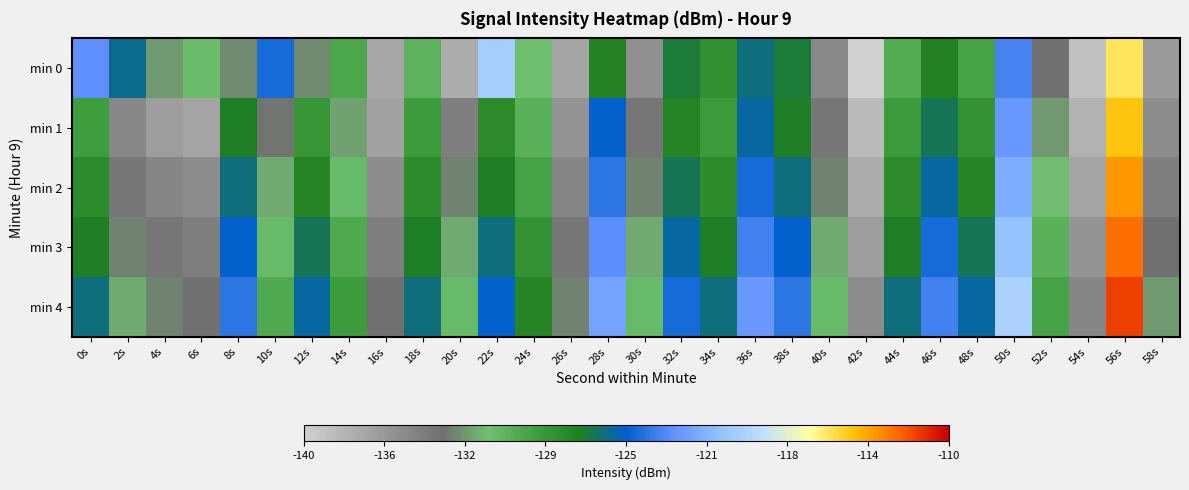

Between 4s and 48s, which series saw the biggest shift?

min 1